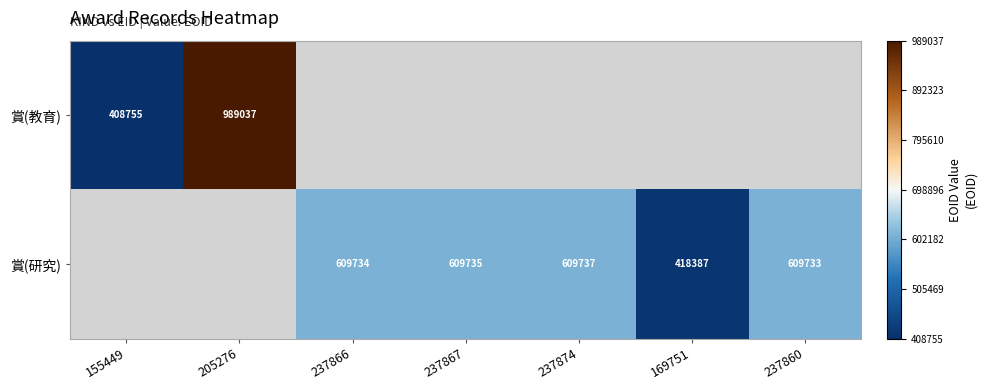

Between 169751 and 205276, which is larger?

205276